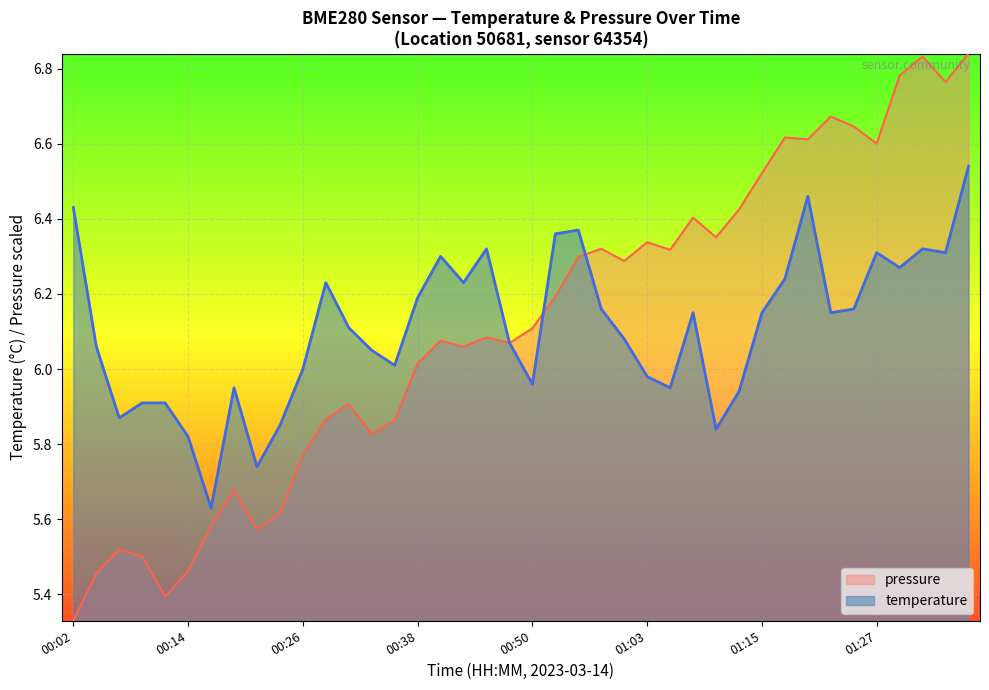

What is the minimum value shown in the chart?

5.3